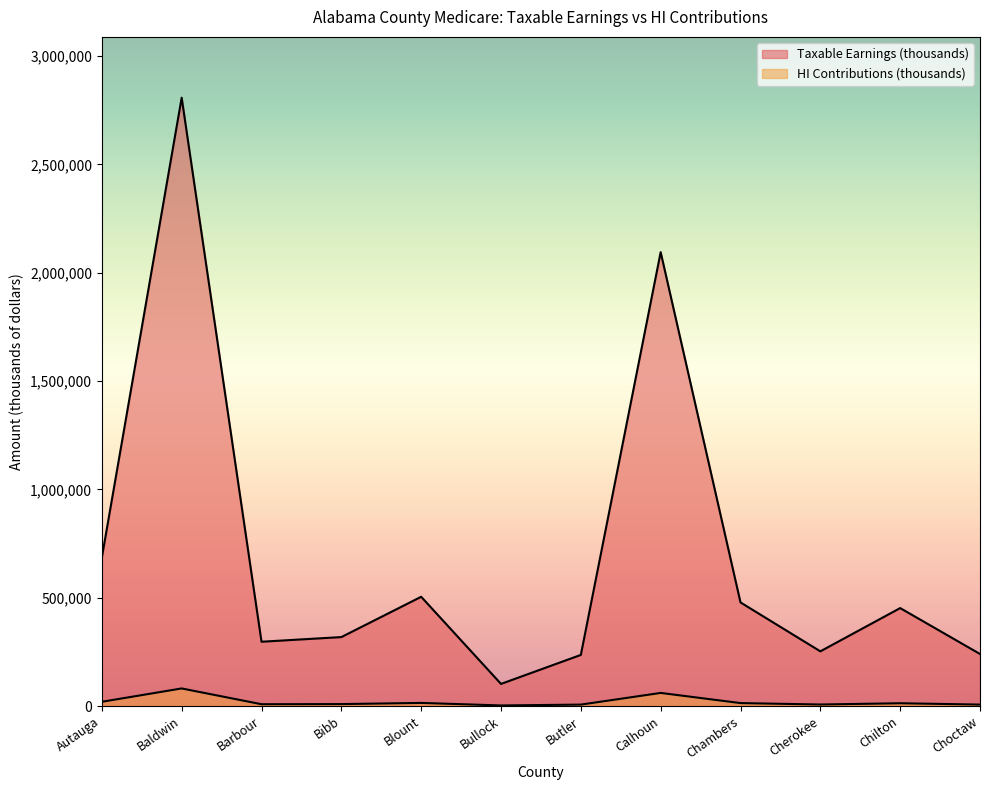

List the series in order of their overall mean, highest first.

Taxable Earnings (thousands), HI Contributions (thousands)